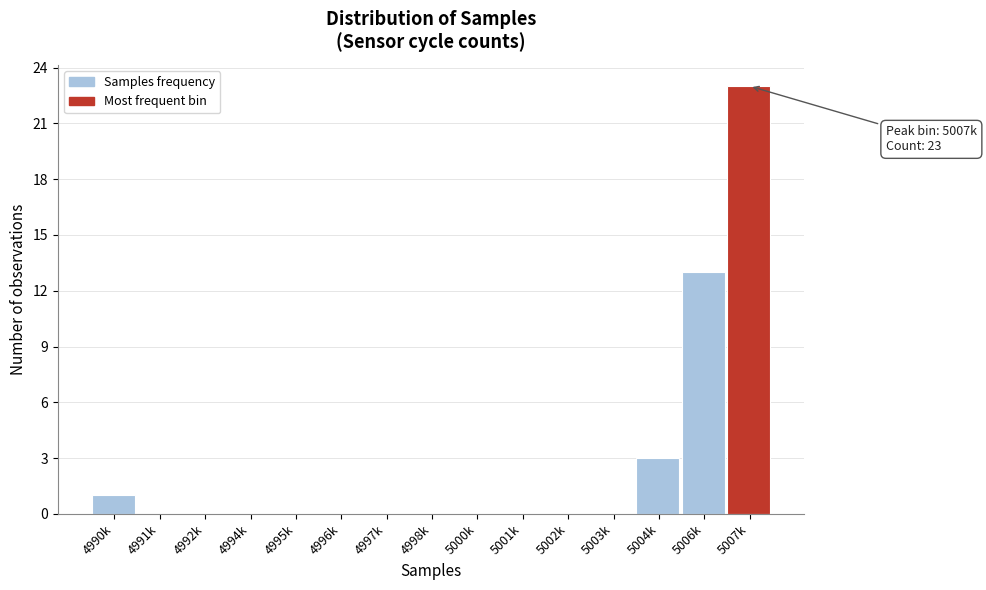

Reading left to right, transcribe all the data shown in this chart.

4990k=1	4991k=0	4992k=0	4994k=0	4995k=0	4996k=0	4997k=0	4998k=0	5000k=0	5001k=0	5002k=0	5003k=0	5004k=3	5006k=13	5007k=23